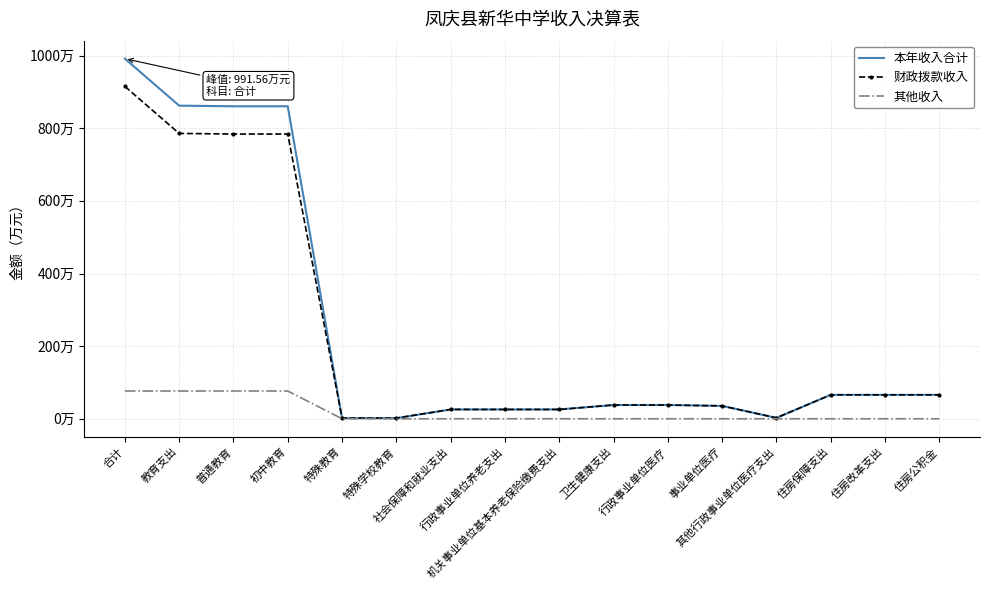

Rank the categories by 财政拨款收入 value from lowest to highest.

特殊教育, 特殊学校教育, 其他行政事业单位医疗支出, 社会保障和就业支出, 行政事业单位养老支出, 机关事业单位基本养老保险缴费支出, 事业单位医疗, 卫生健康支出, 行政事业单位医疗, 住房保障支出, 住房改革支出, 住房公积金, 普通教育, 初中教育, 教育支出, 合计